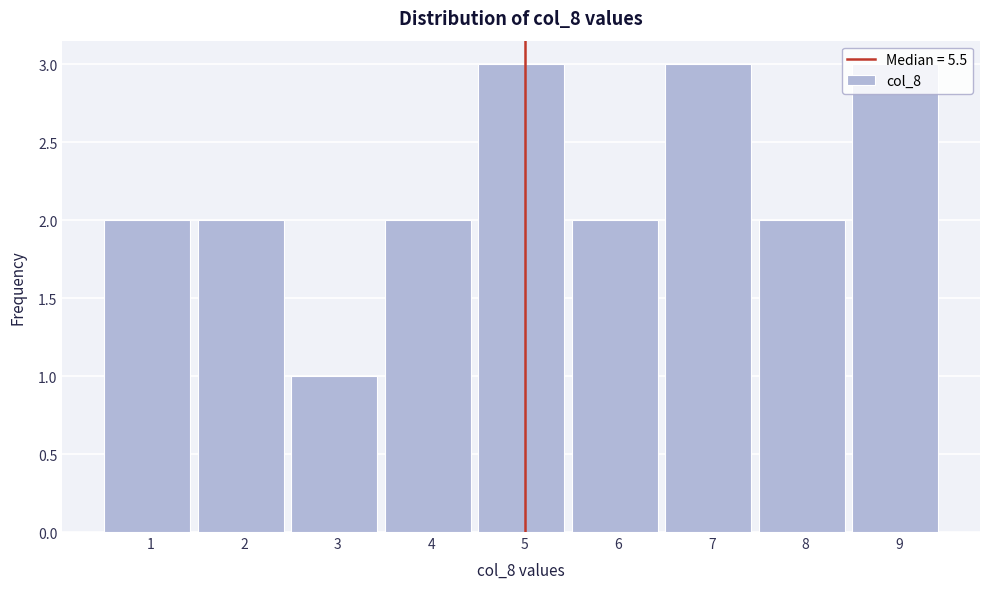

What is the maximum value shown in the chart?

3